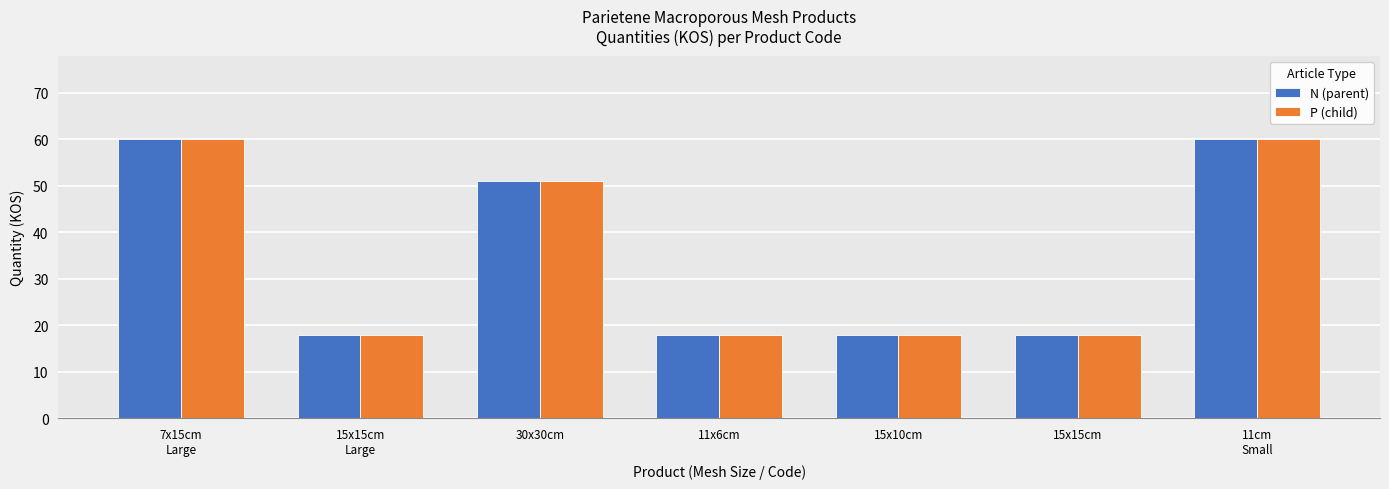

True or false: P (child) has a value of 60 at 11cm
Small.

True